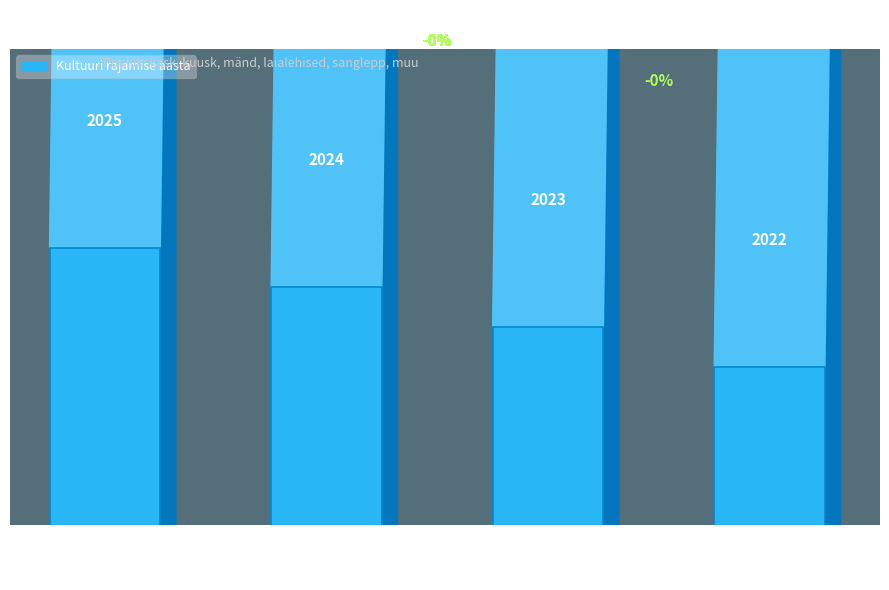

Is it true that the value at Juriidiline isik is 2024?

True